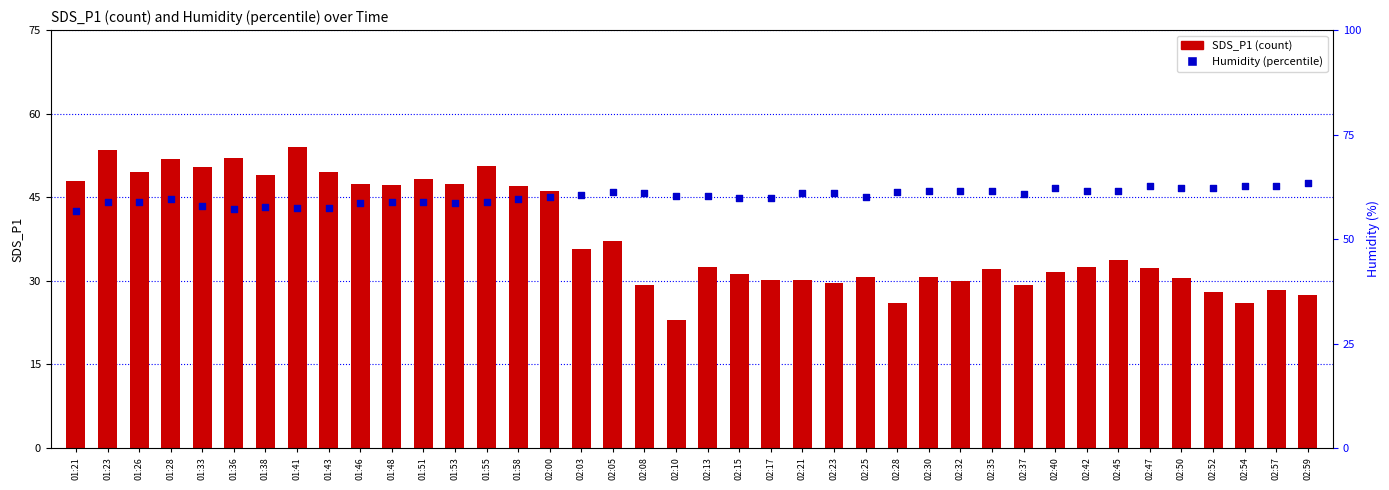

Which series has the largest Y range (max minus min)?

SDS_P1